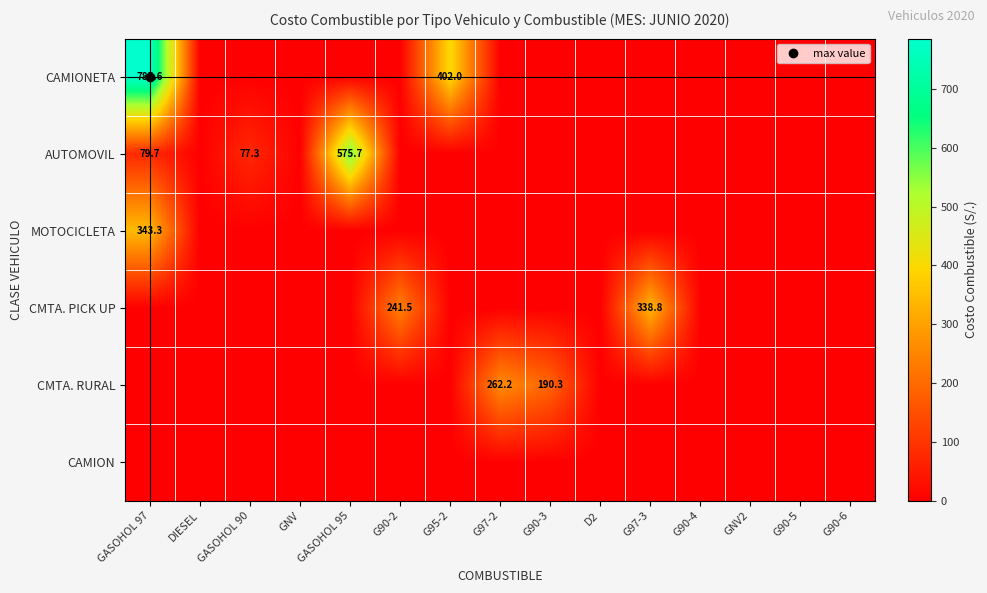

The value of MOTOCICLETA at G90-4 is 0.0. True or false?

True